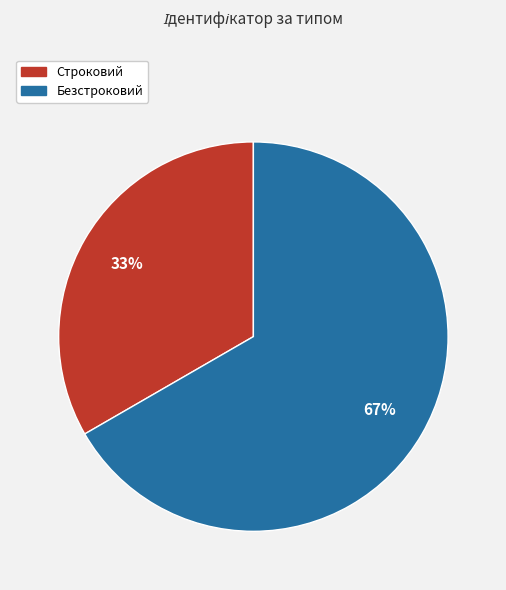

Which category has the smallest portion of the pie?

Строковий